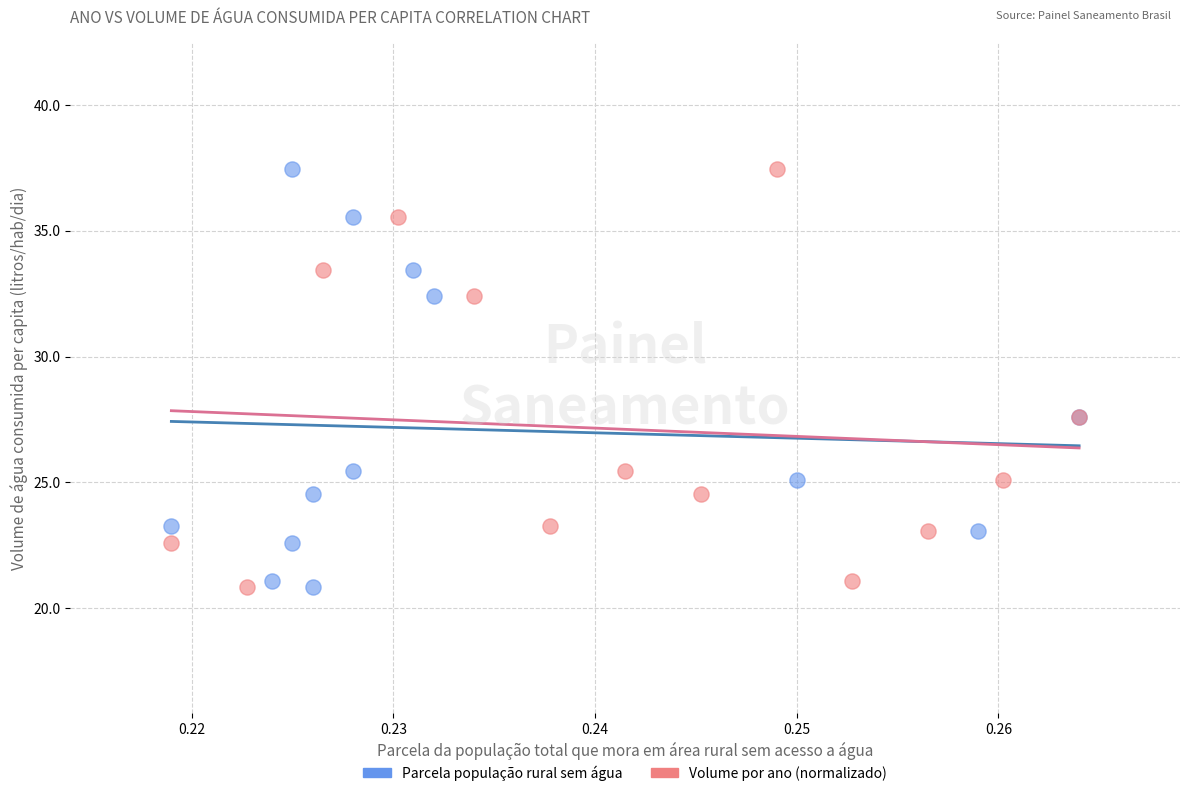

What are all the series names shown in the legend?

Parcela população rural sem água, Volume por ano (normalizado)